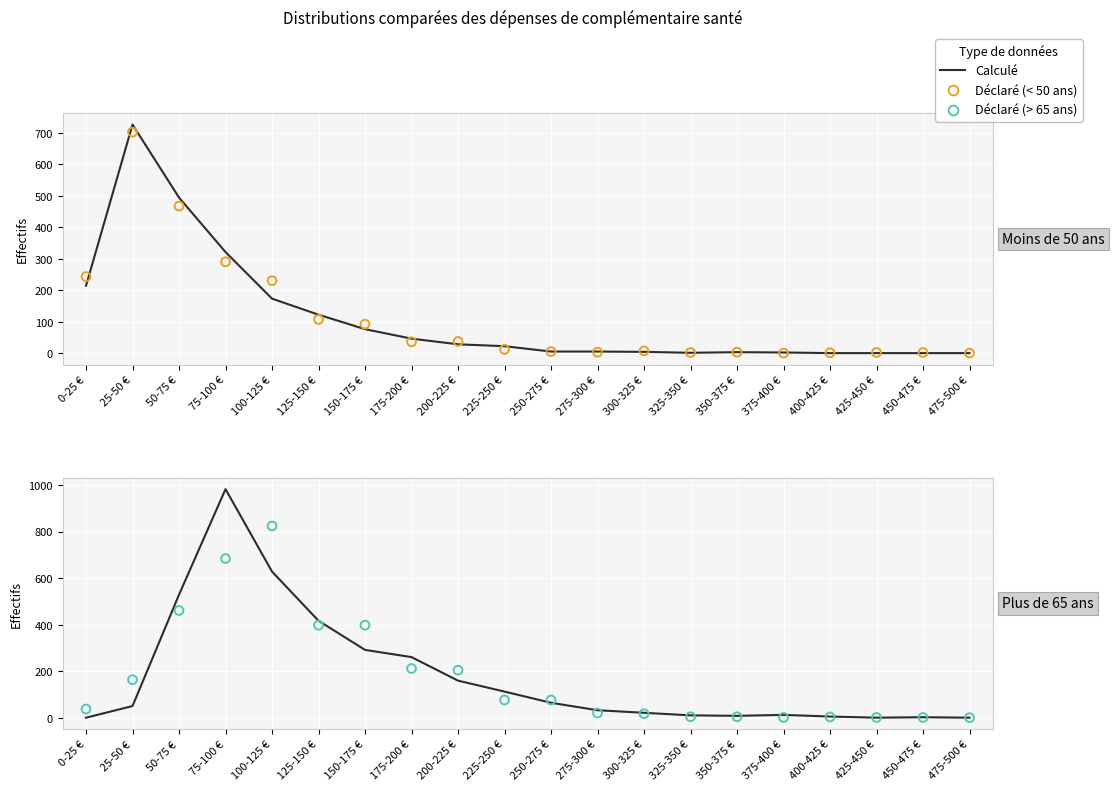

Is the value of Plus de 65 ans – Calculé at 425-450 € greater than the value of Moins de 50 ans – Calculé at 25-50 €?

No